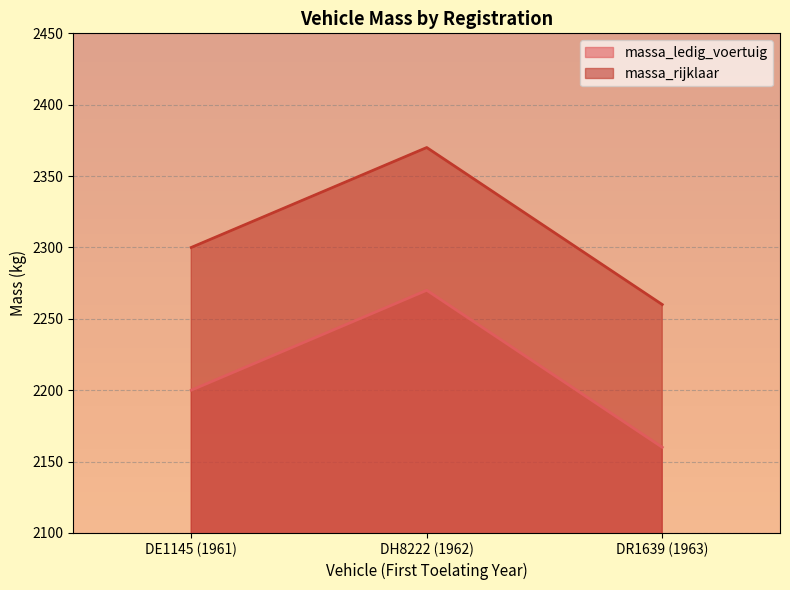

The massa_ledig_voertuig series shows 3014 at DR1639 (1963). True or false?

False